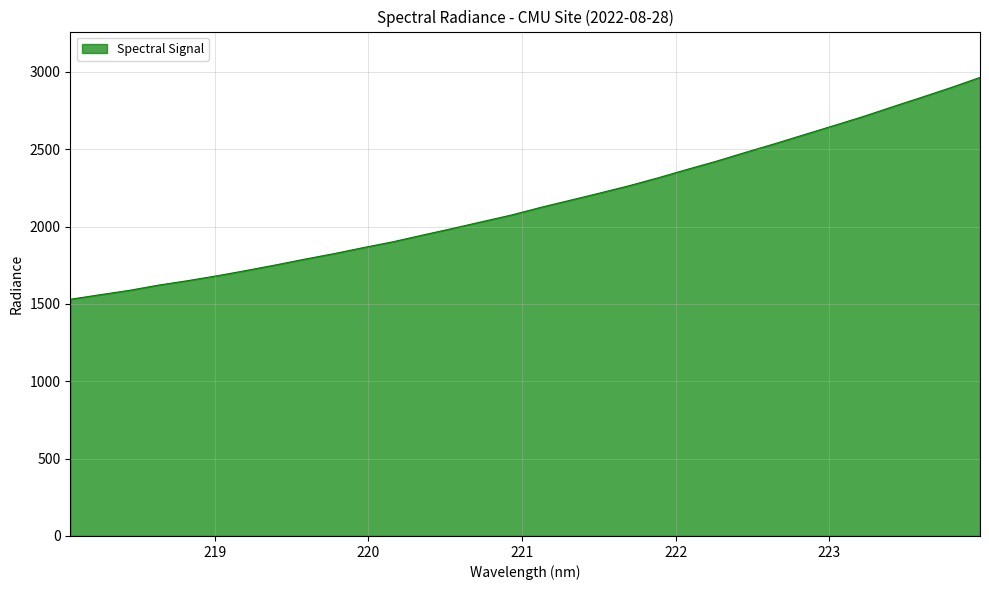

What is the smallest value displayed?

1530.1